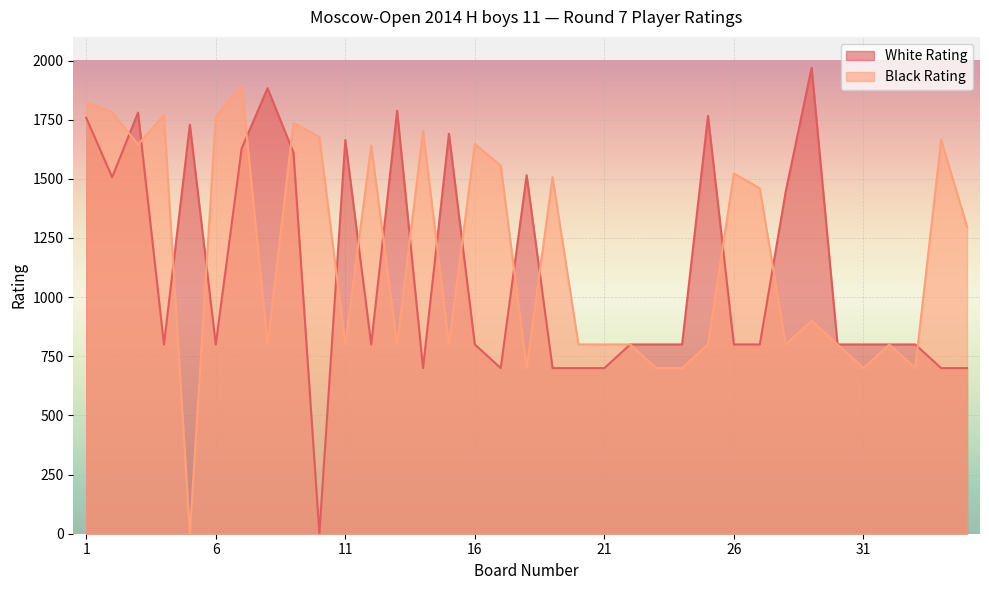

What is the highest value of the White Rating series?

1970